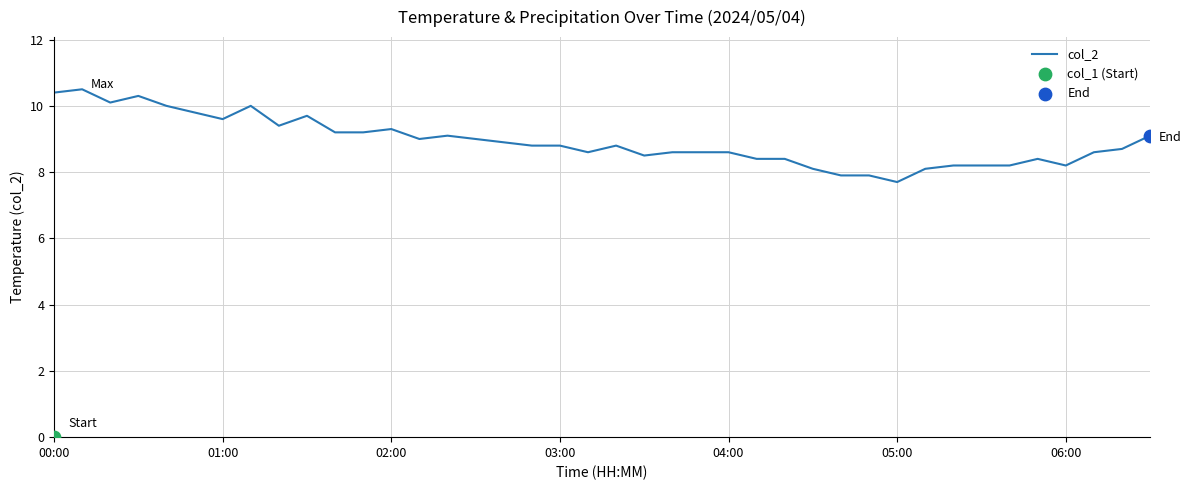

Approximately how many times larger is the value at 32 compared to 9?

0.8